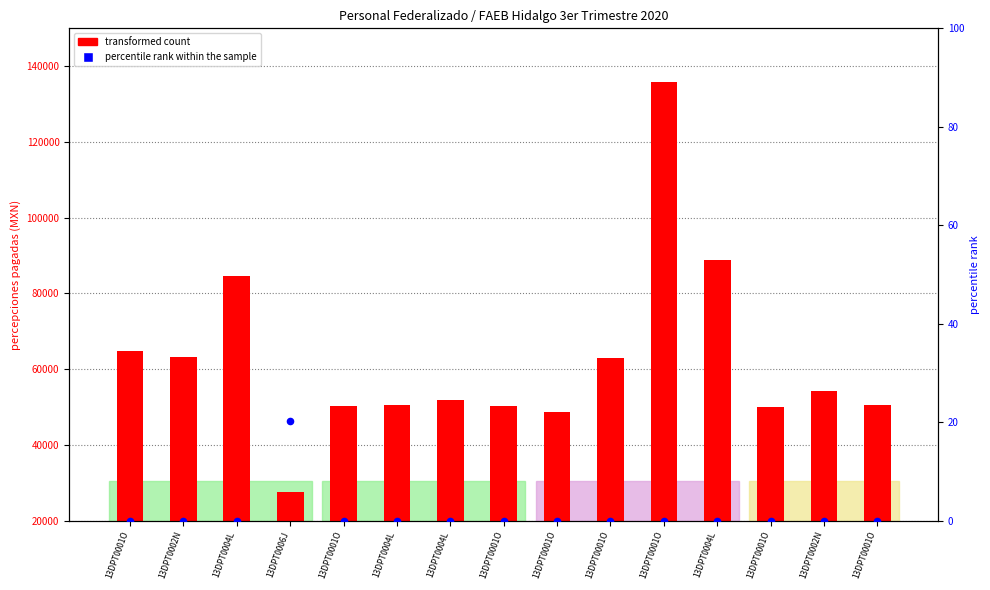

Is the value of percentile rank within the sample at 13DPT0001O greater than the value of transformed count at 13DPT0001O?

No